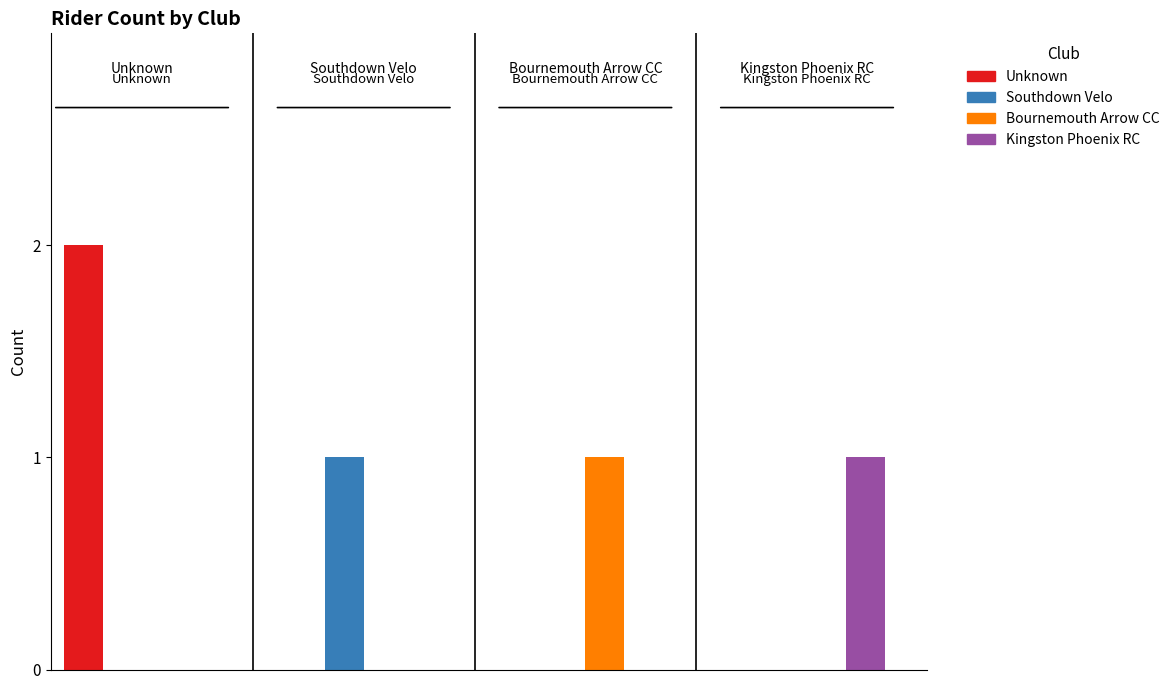

How many positive values does the Southdown Velo series have?

1